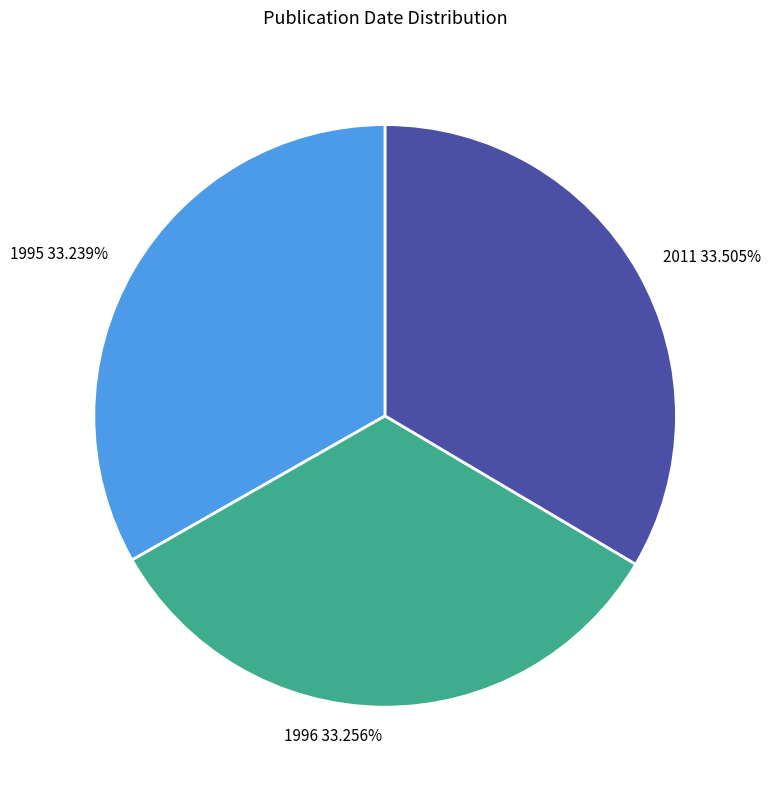

Is the sum of 1996 and 2011 greater than half?

Yes